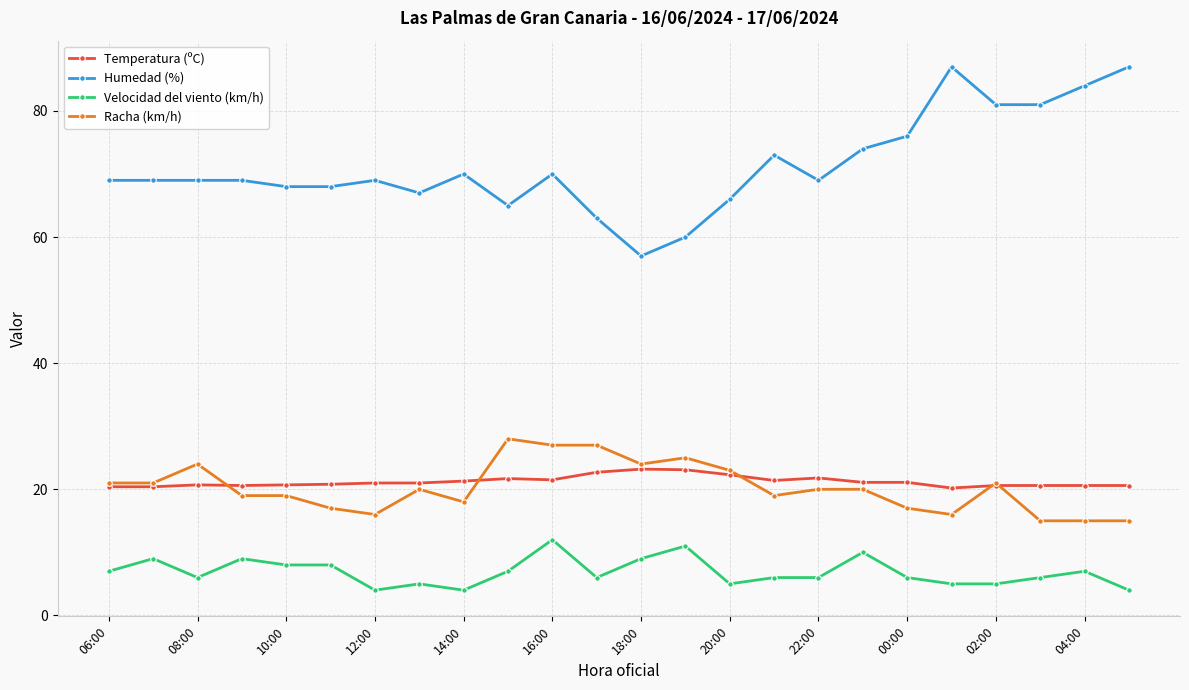

True or false: Racha (km/h) and Humedad (%) cross at least once.

False